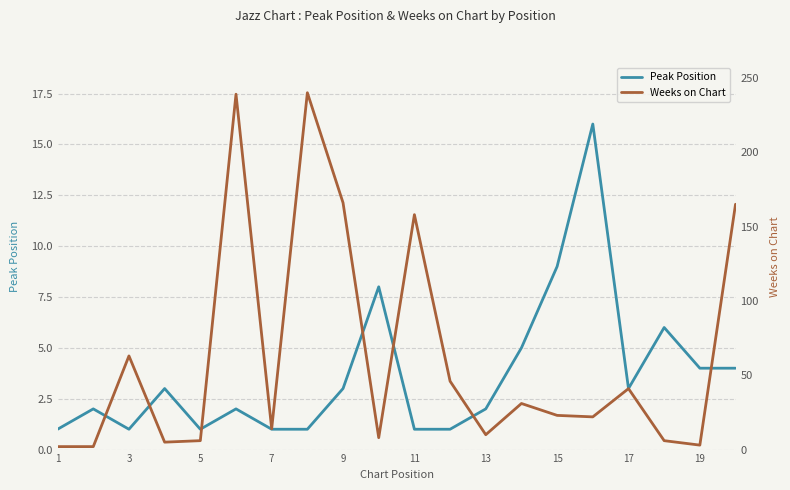

What is the difference between the highest and lowest values at 17?

163